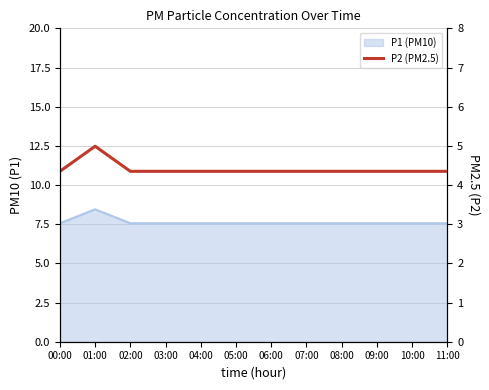

True or false: there are more than 0 points higher than both neighbors.

True